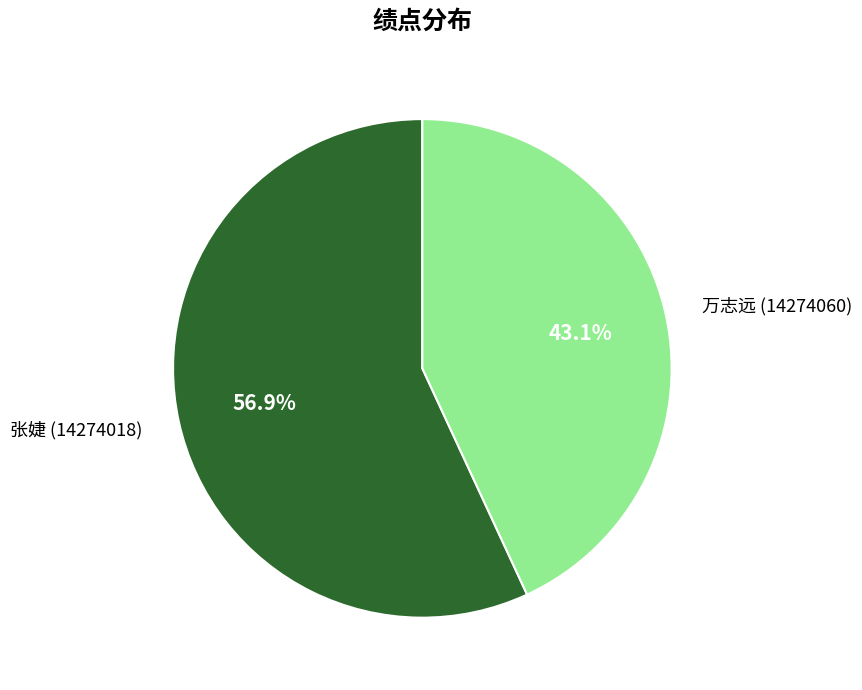

Which category accounts for the majority?

张婕 (14274018)